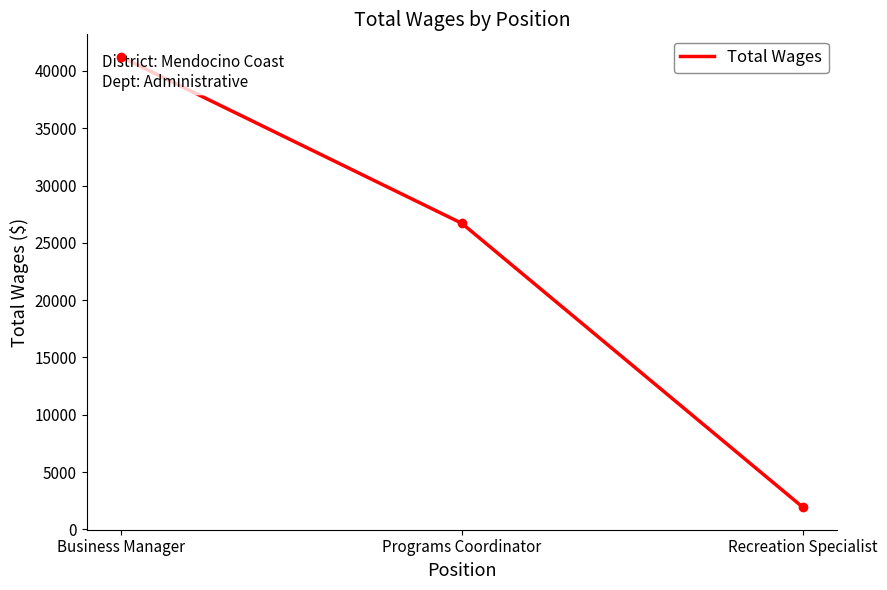

Is it true that the value at Programs Coordinator is 26707?

True